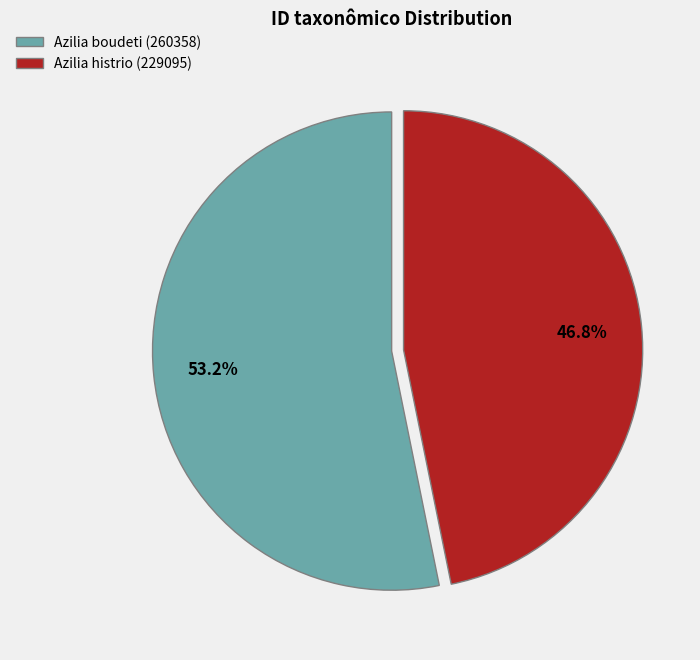

How much of the chart is everything except Azilia boudeti (260358)?

46.8%